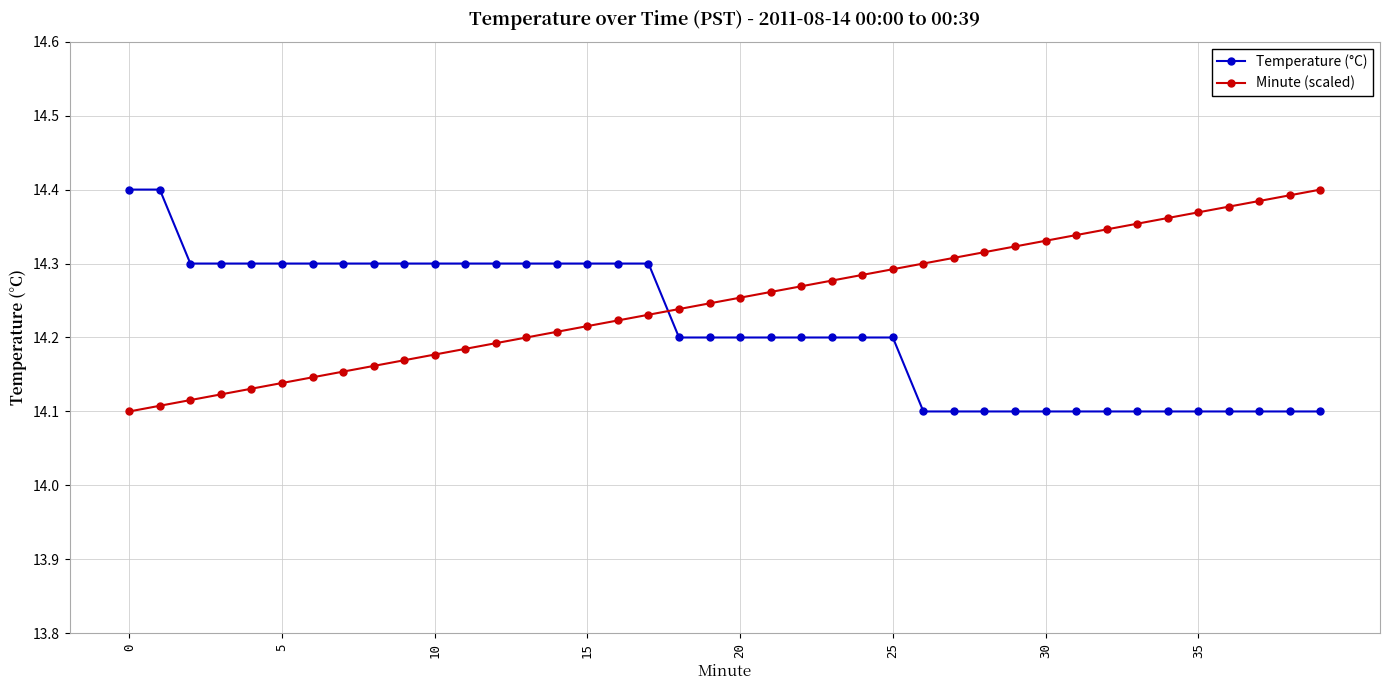

What is the sum of all Temperature (°C) values?

568.6